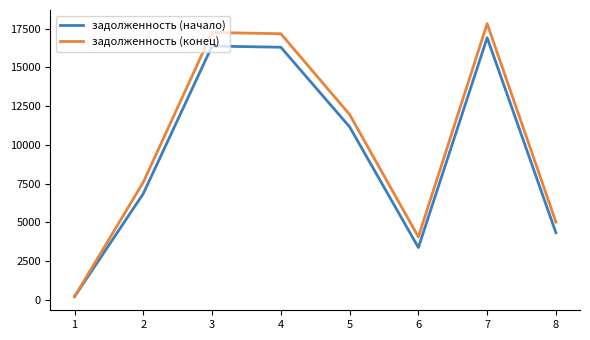

At which category is the sum across all series the highest?

7